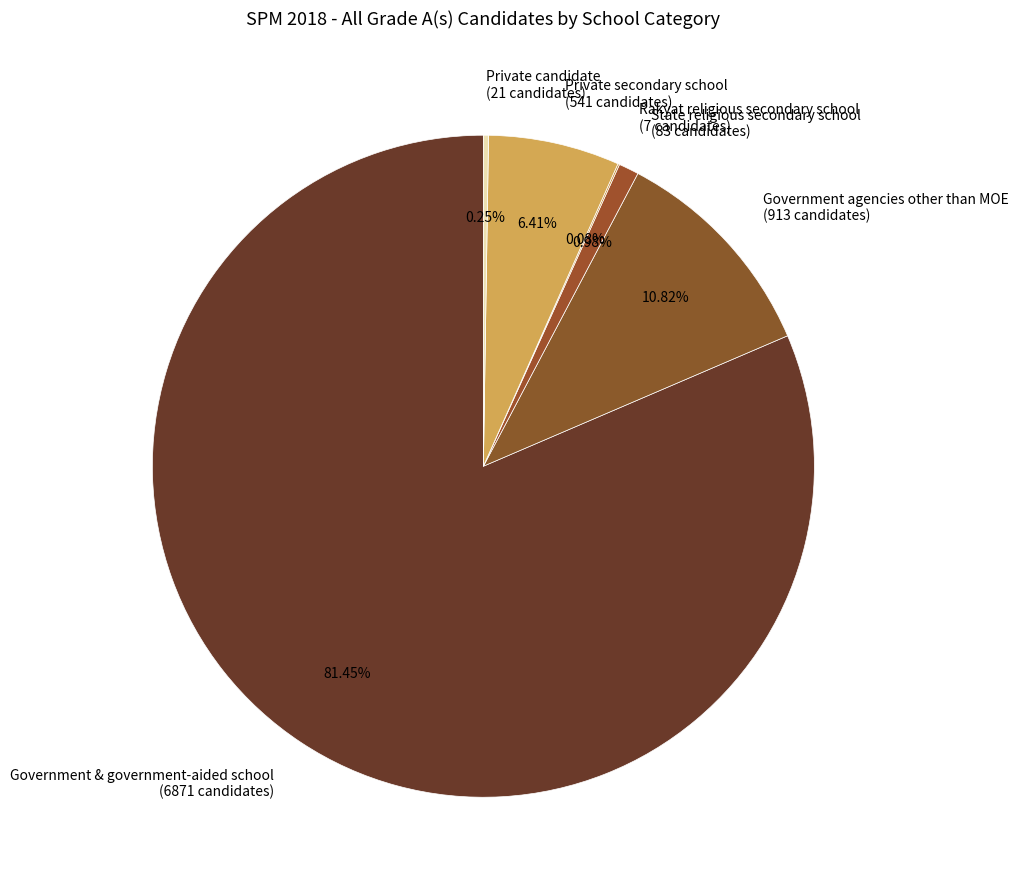

Combined, do State religious secondary school (83 candidates) and Government & government-aided school (6871 candidates) account for over 50%?

Yes